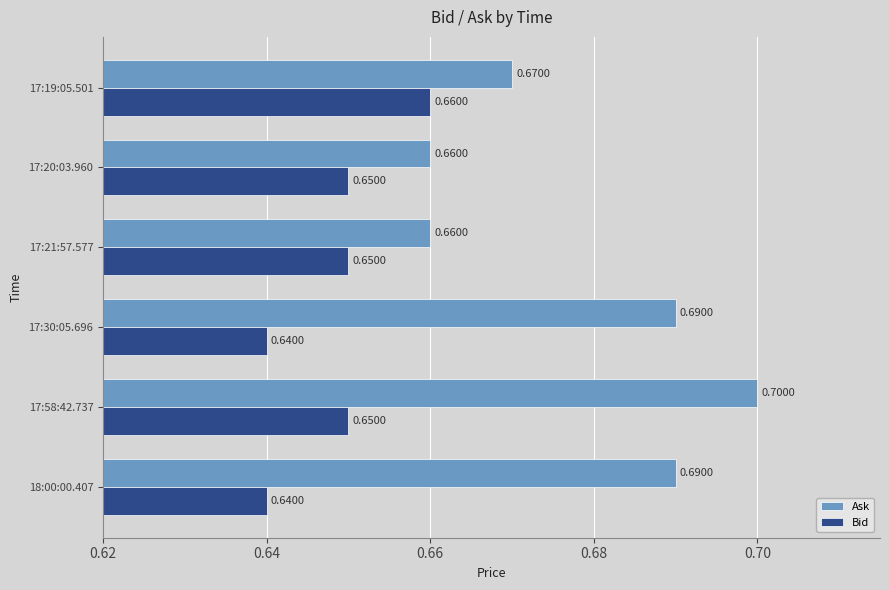

What is the sum of the Bid values at 17:21:57.577 and 17:58:42.737?

1.3